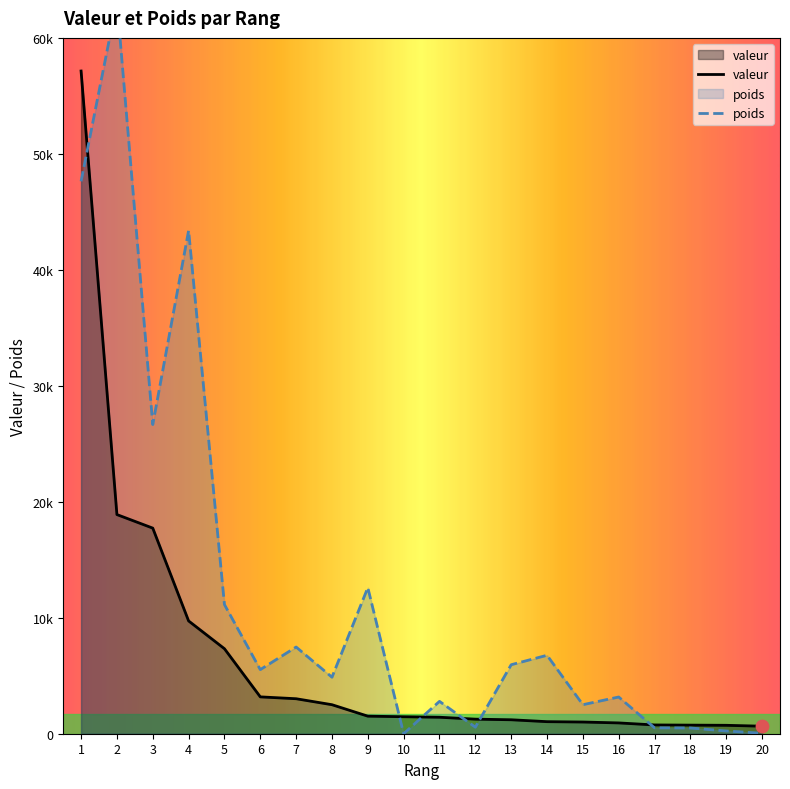

Which series has the largest Y range (max minus min)?

poids